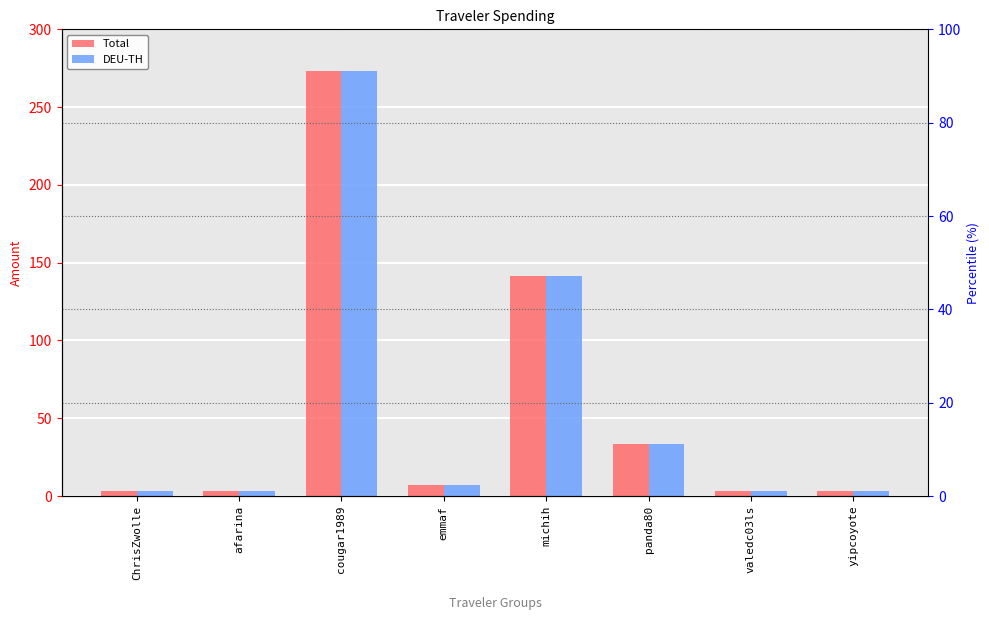

List the series in order of their peak value, lowest first.

Total, DEU-TH